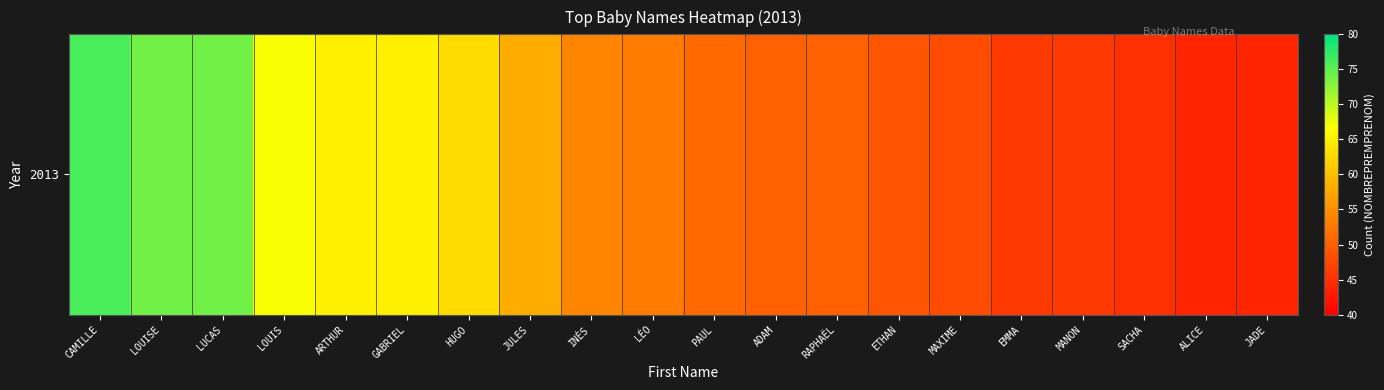

What is the average value?

56